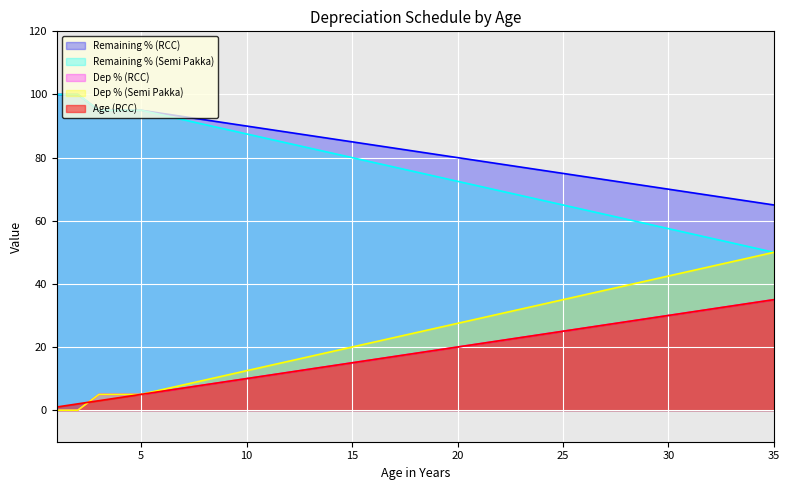

What is the spread (max minus min) of values at 35?

30.0